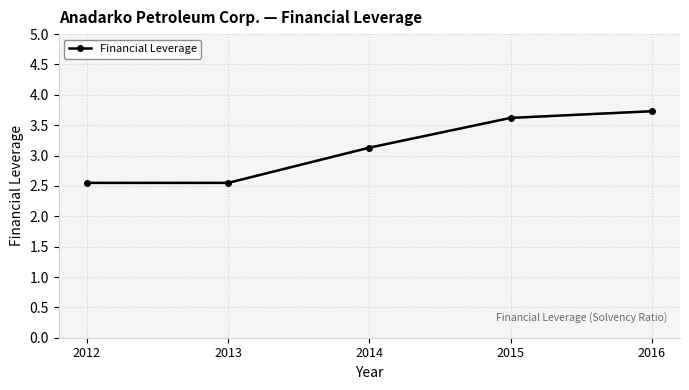

What is the change in value from 2014 to 2015?

+0.5